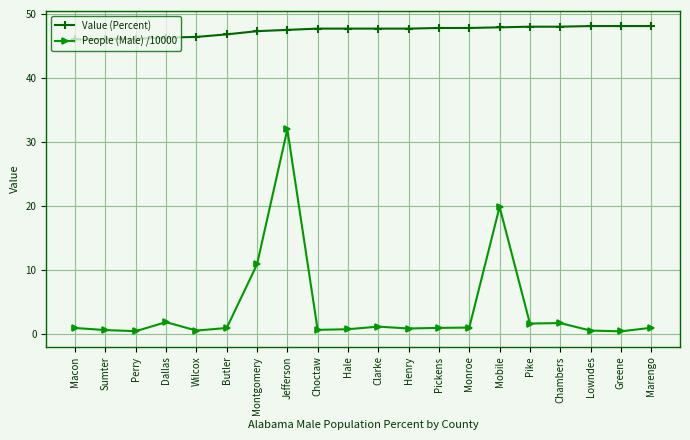

Which series has the largest range (max minus min)?

People (Male) /10000